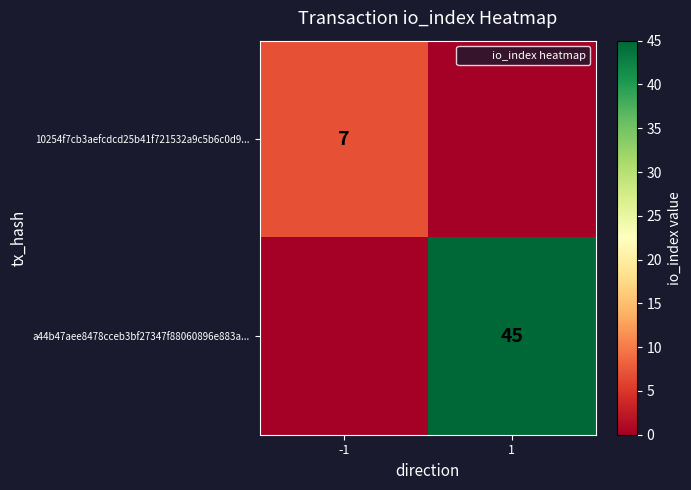

Between 1 and -1, which is larger?

-1